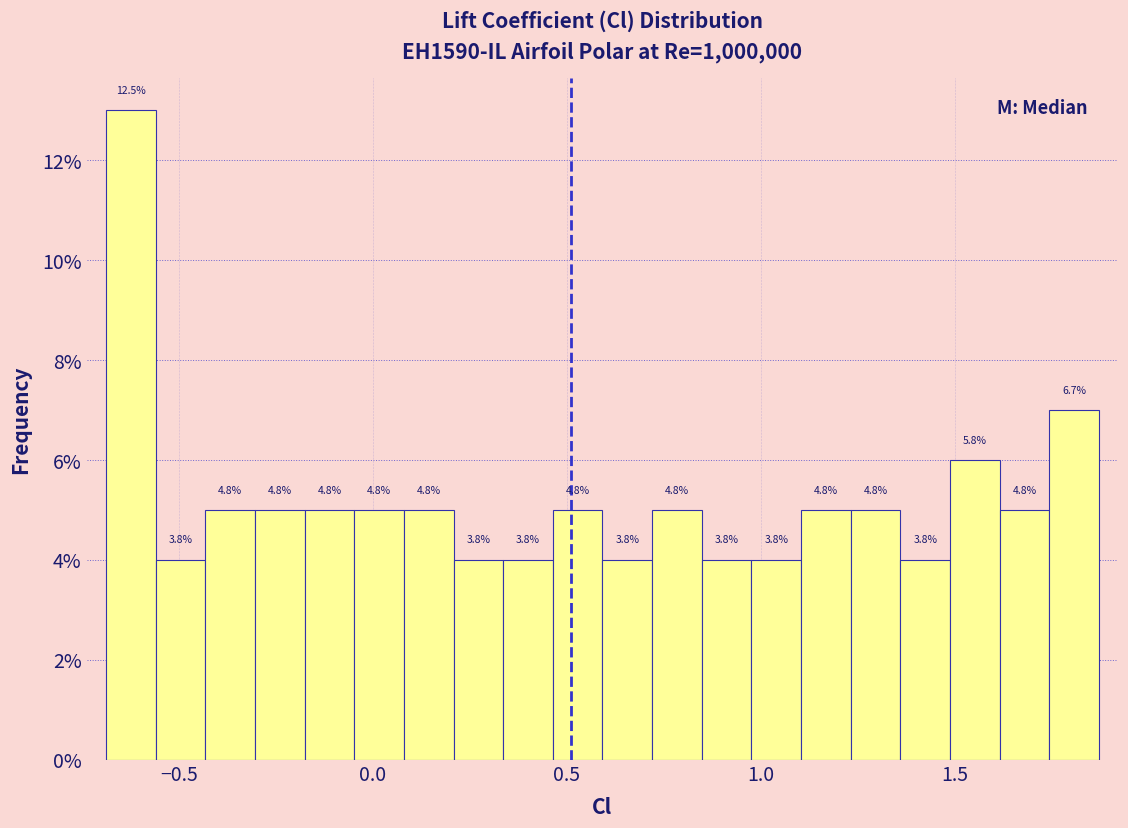

Around what value on the x-axis is the tallest bar? Give the approximate position of its centre, as read against the axis.

-0.60